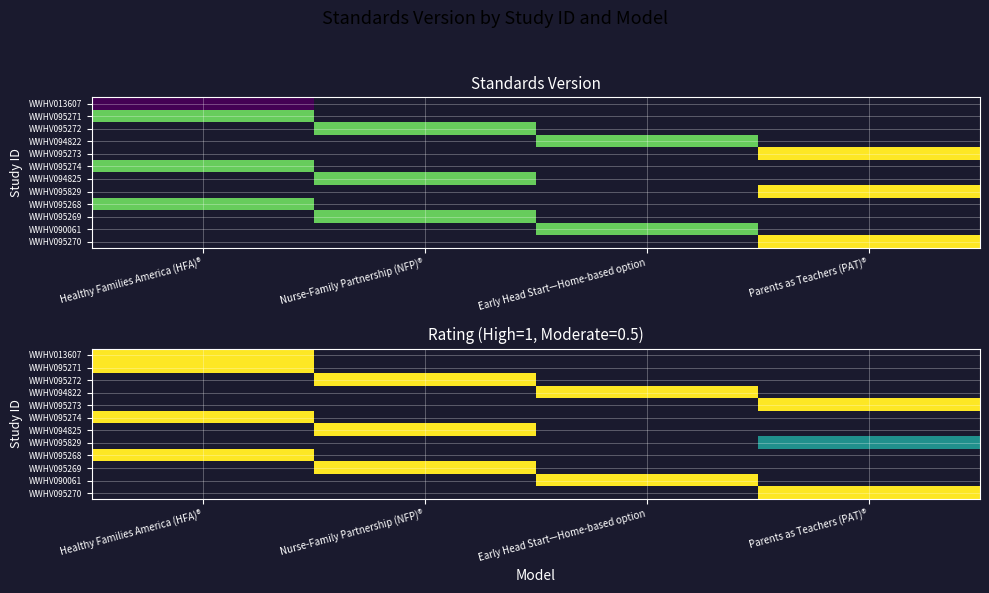

Between Healthy Families America (HFA)® and Nurse-Family Partnership (NFP)®, which is larger?

Nurse-Family Partnership (NFP)®